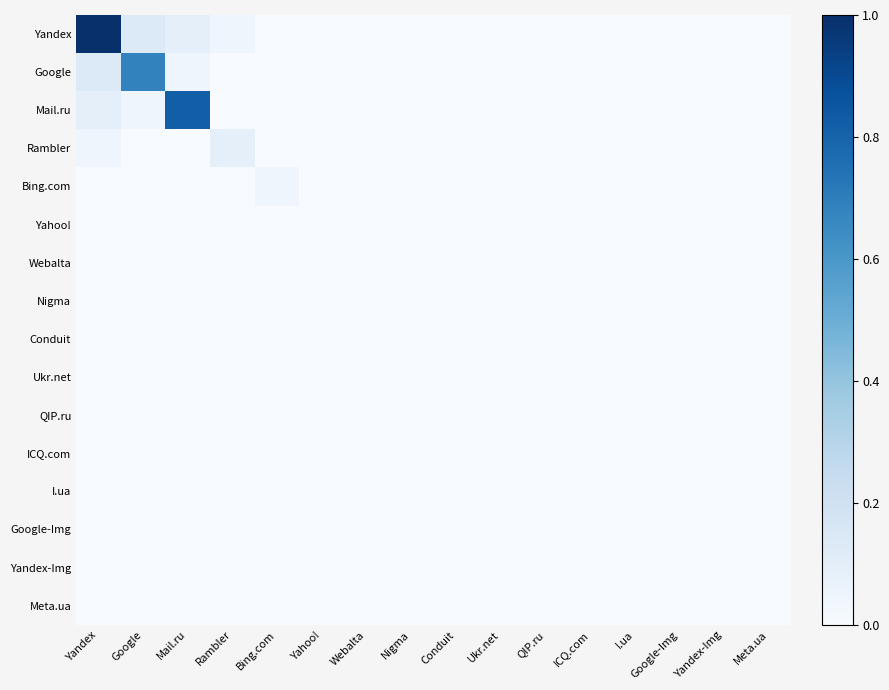

At which category is the sum across all series the highest?

Yandex